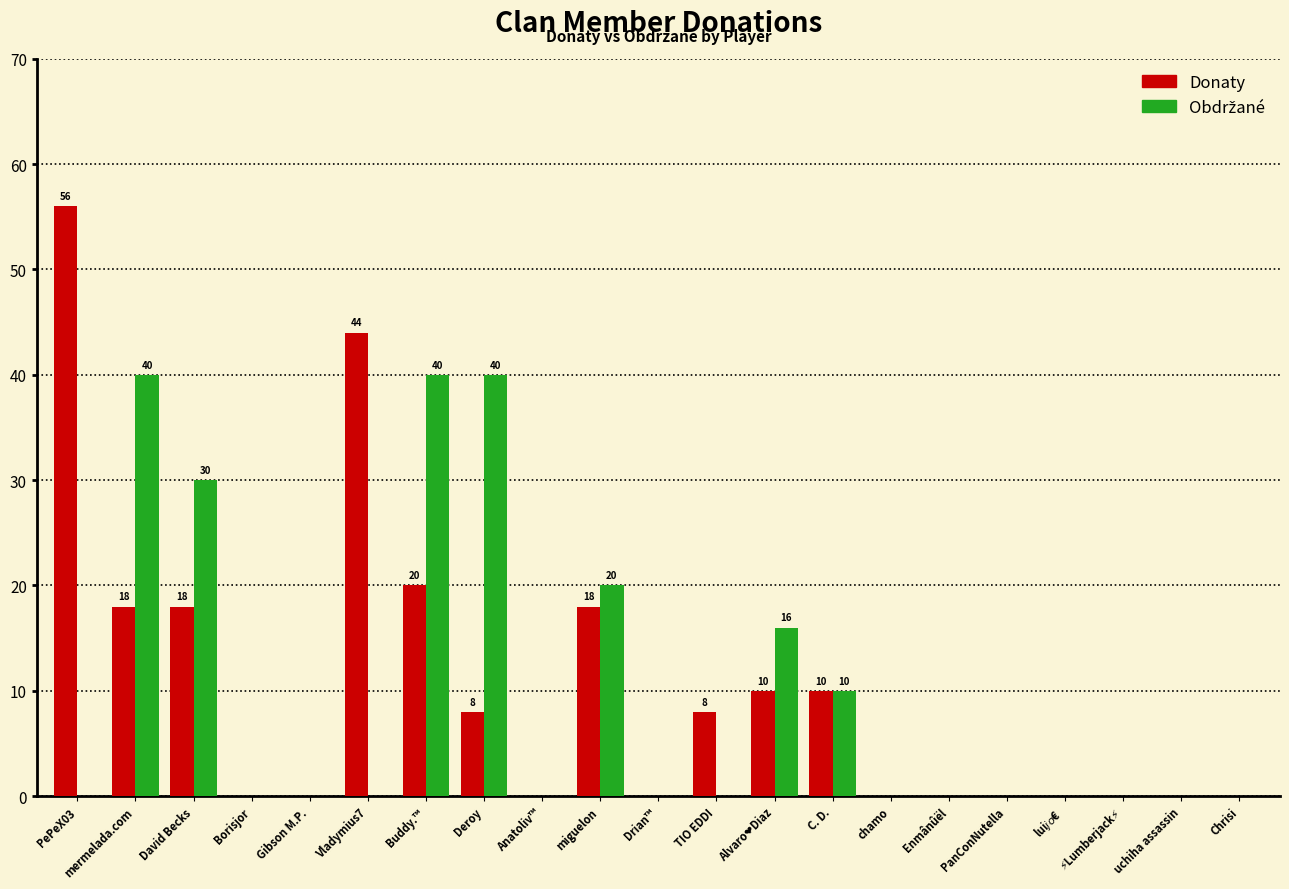

Between Vladymius7 and PanConNutella, which series saw the biggest shift?

Donaty